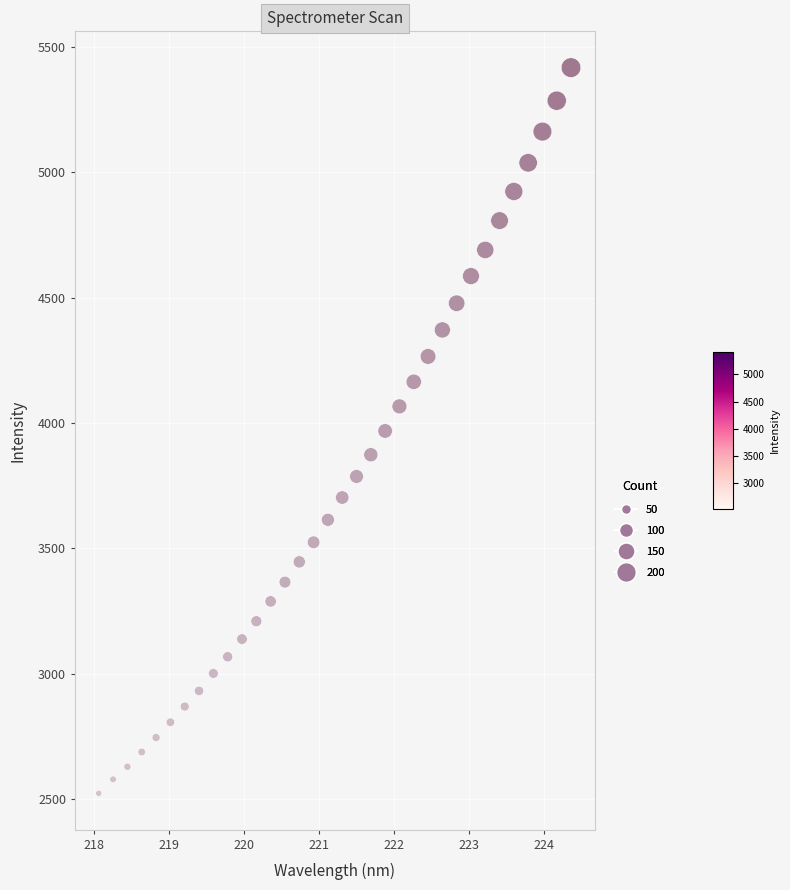

What is the range of X values (max minus min)?

6.3